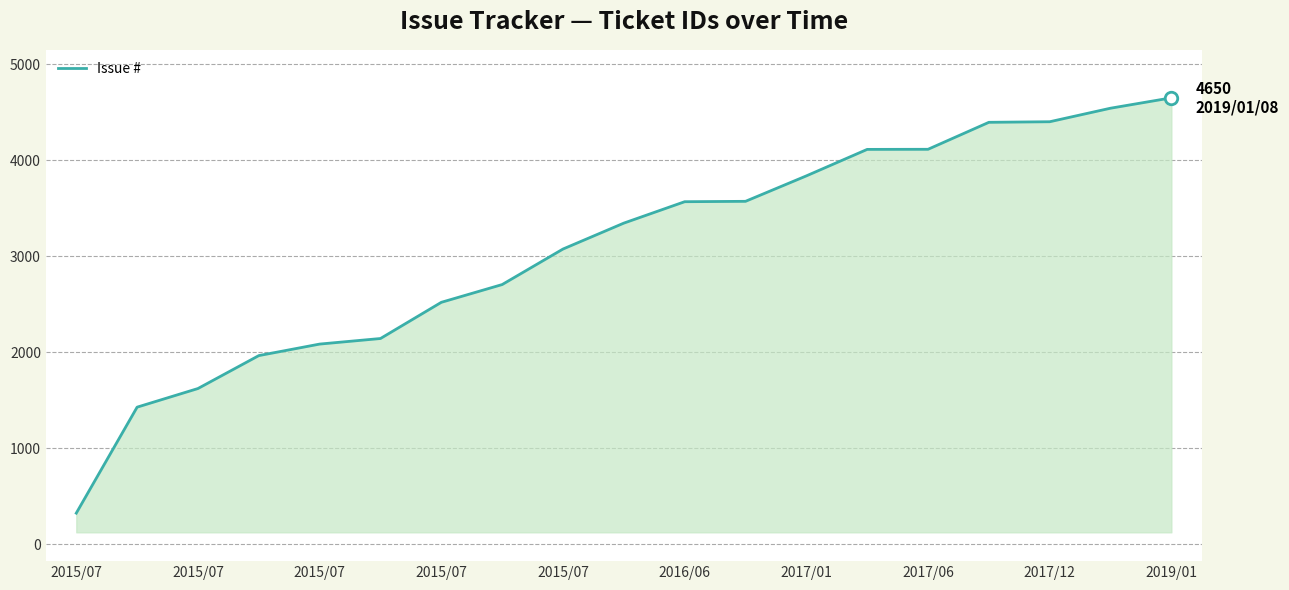

What is the minimum value shown in the chart?

324